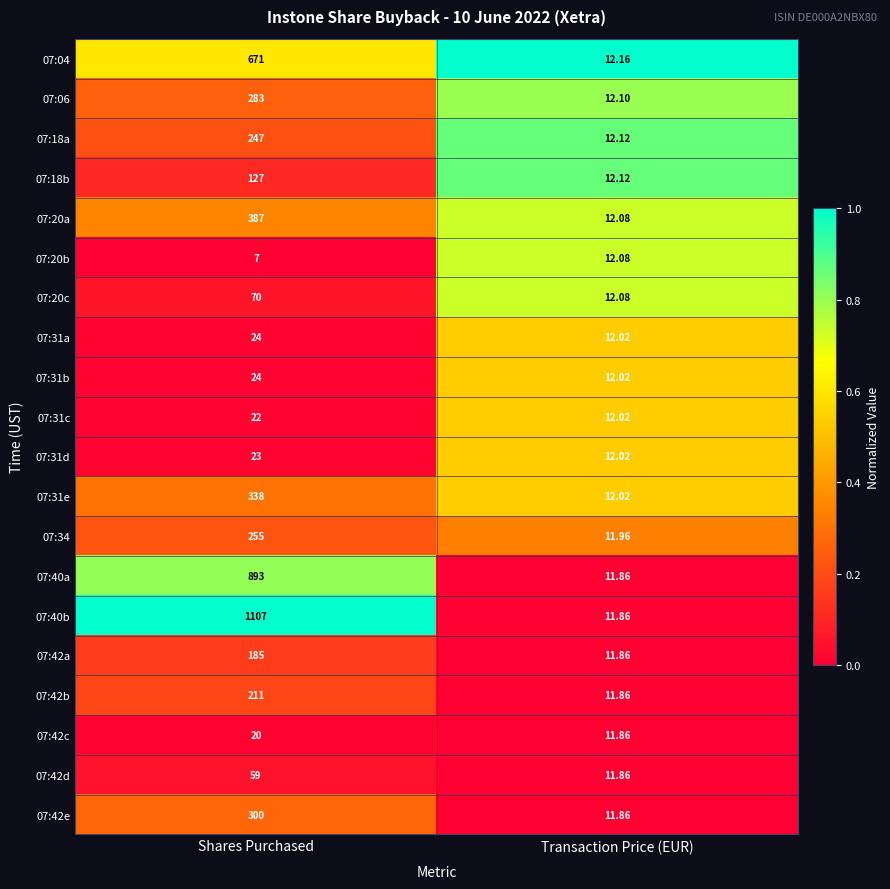

At which label does 07:04 reach its peak?

Shares Purchased